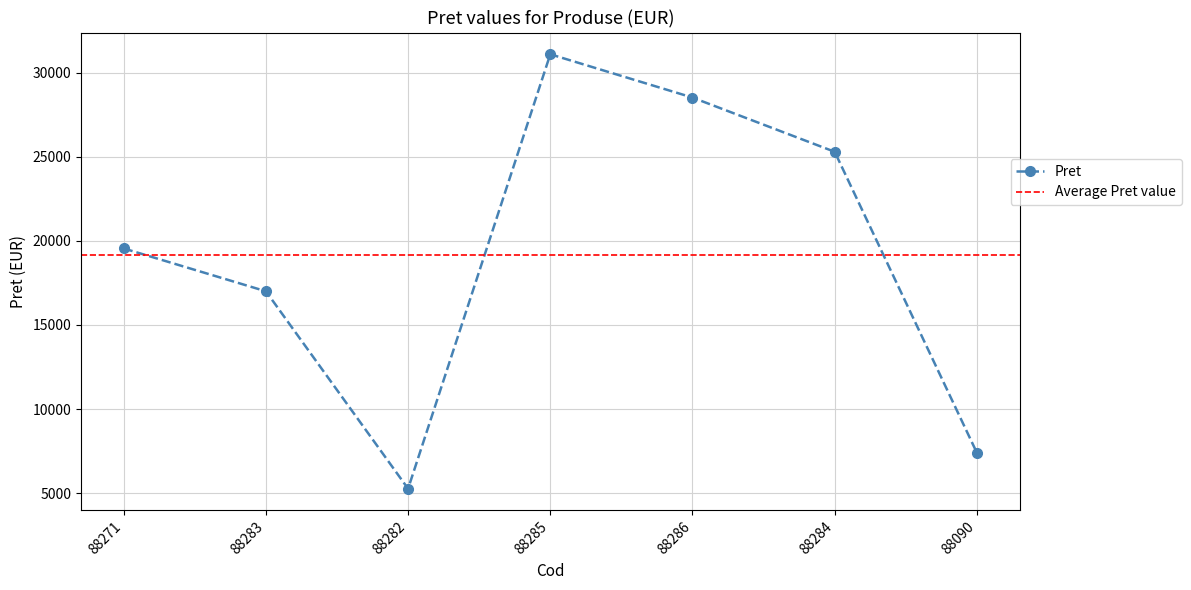

At which category does the data reach its first local valley?

88282